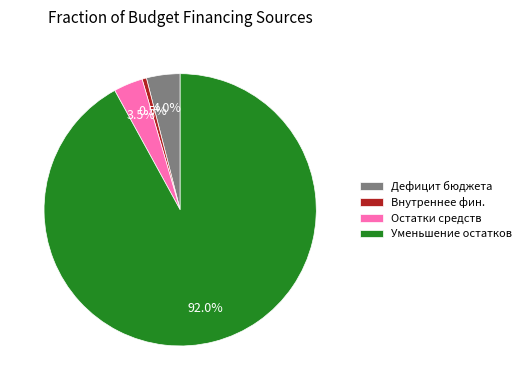

Between Уменьшение остатков and Внутреннее фин., which is larger?

Уменьшение остатков